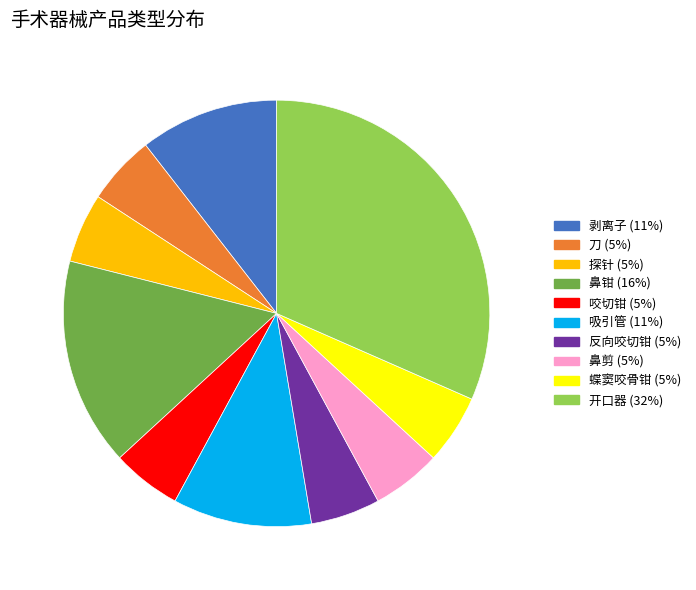

Which category has the biggest portion of the pie?

开口器